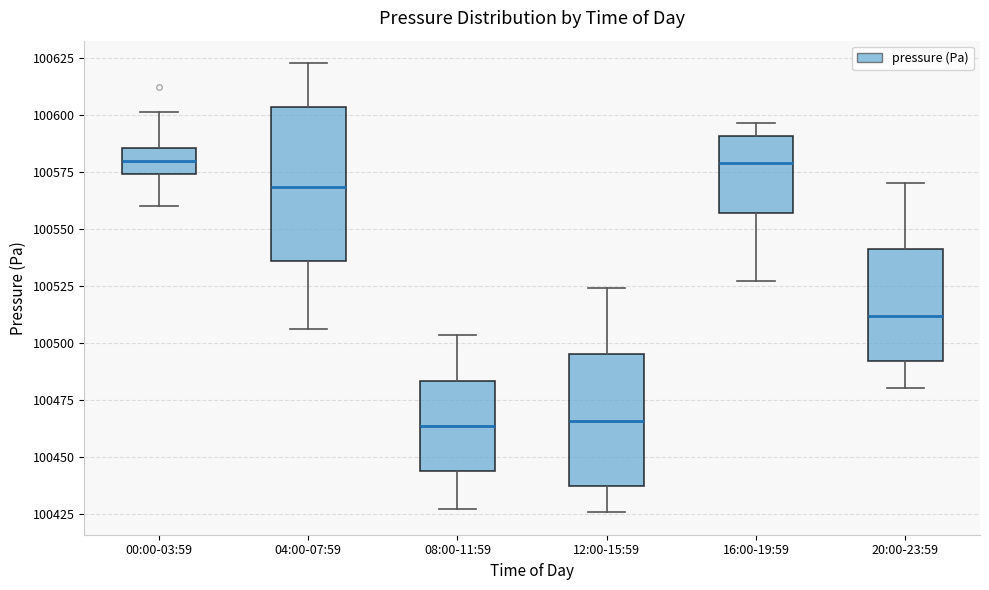

Reading left to right, read every box against the y-axis: the position of its median line, the range the box covers, and the ends of its whiskers. The values are not printed on the chart, so give them approximately, as read against the axis.

00:00-03:59: median 100580, box 100575 to 100585, whiskers 100560 to 100600
04:00-07:59: median 100570, box 100535 to 100605, whiskers 100505 to 100625
08:00-11:59: median 100465, box 100445 to 100485, whiskers 100425 to 100505
12:00-15:59: median 100465, box 100435 to 100495, whiskers 100425 to 100525
16:00-19:59: median 100580, box 100555 to 100590, whiskers 100525 to 100595
20:00-23:59: median 100510, box 100490 to 100540, whiskers 100480 to 100570